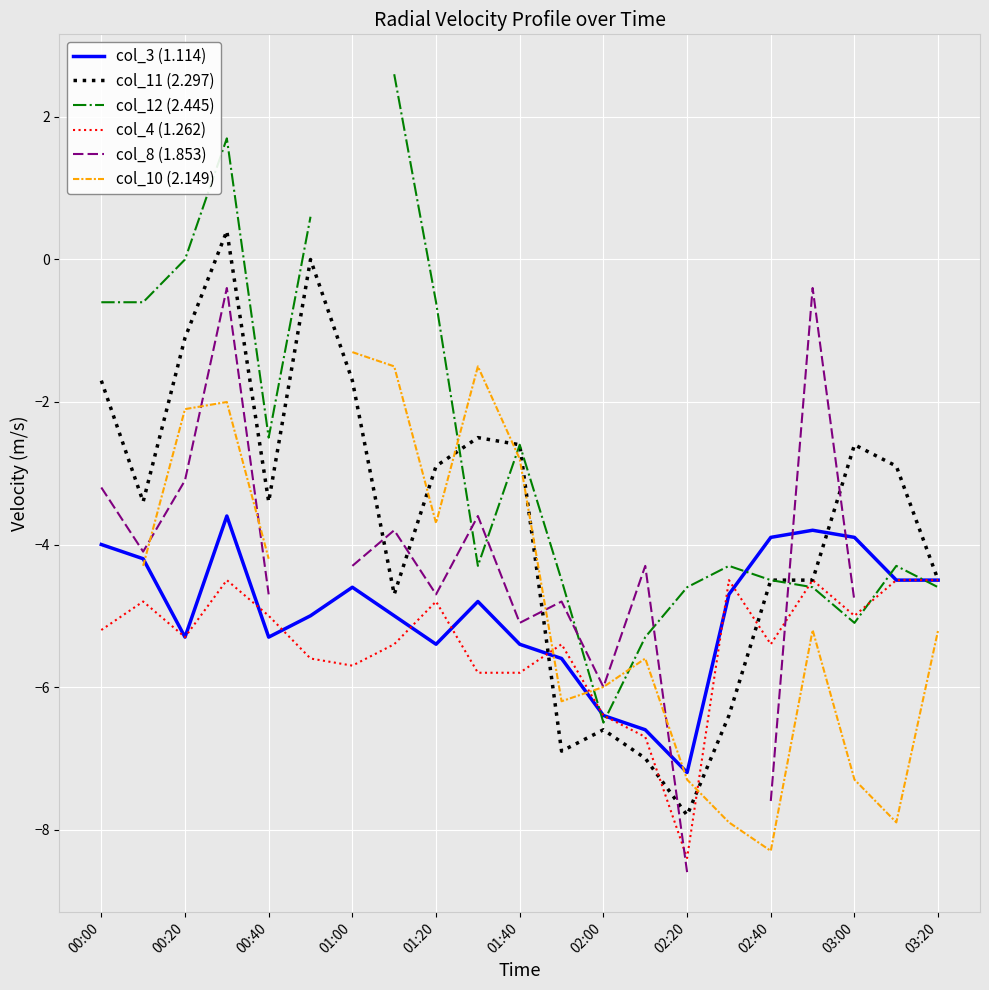

What is the lowest value of the col_11 (2.297) series?

-7.8